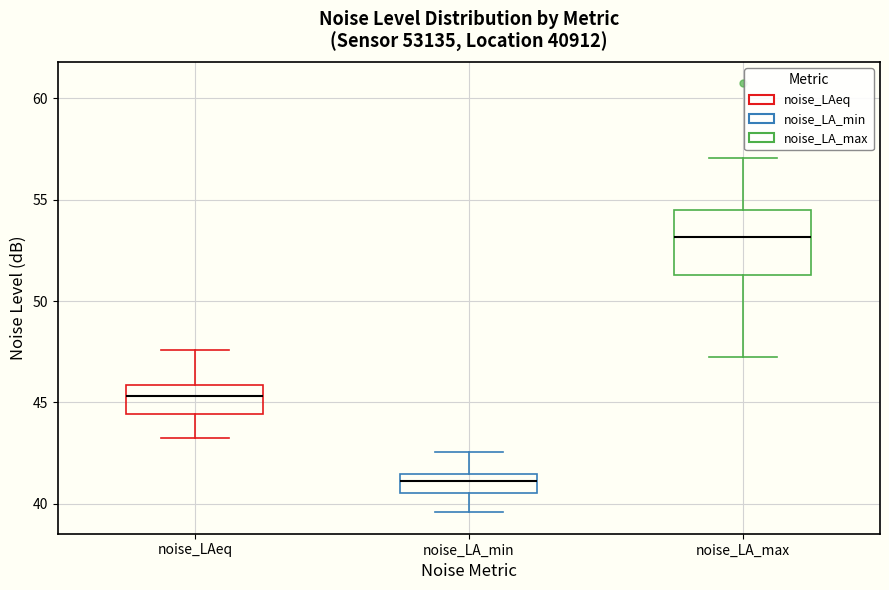

Where is the lower edge of the box for noise_LA_min on the y-axis? The values are not printed on the chart, so give them approximately, as read against the axis.

40.5